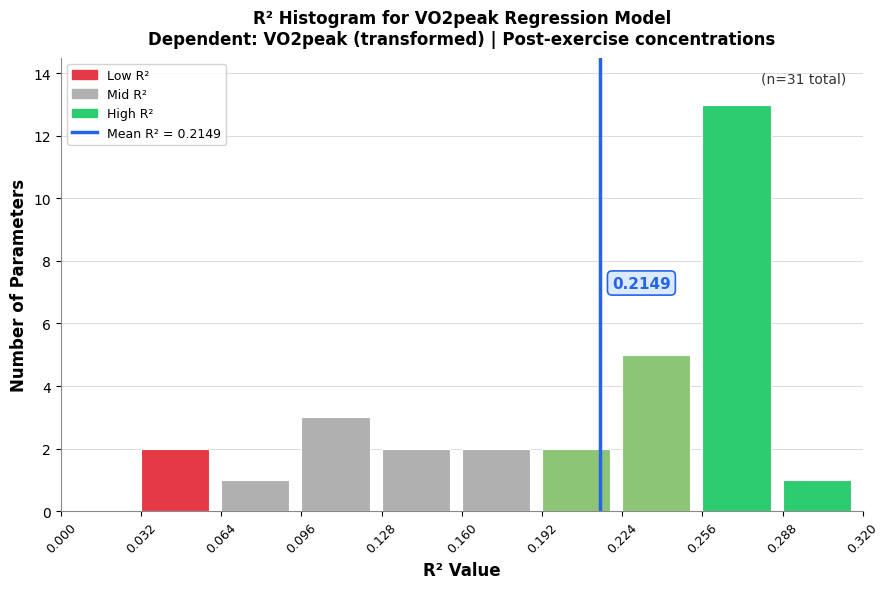

Over which range of the x-axis is the bar tallest?

0.256 to 0.288